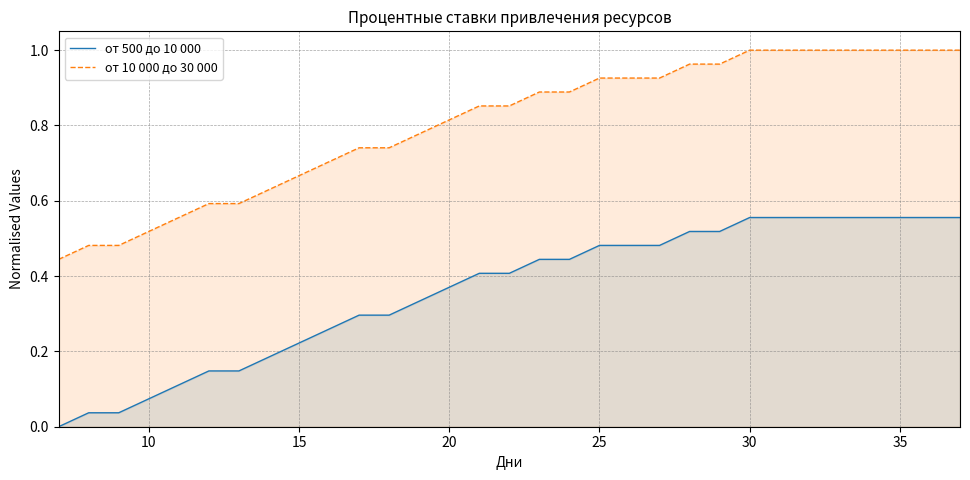

Rank the series by their maximum value, from highest to lowest.

от 10 000 до 30 000, от 500 до 10 000